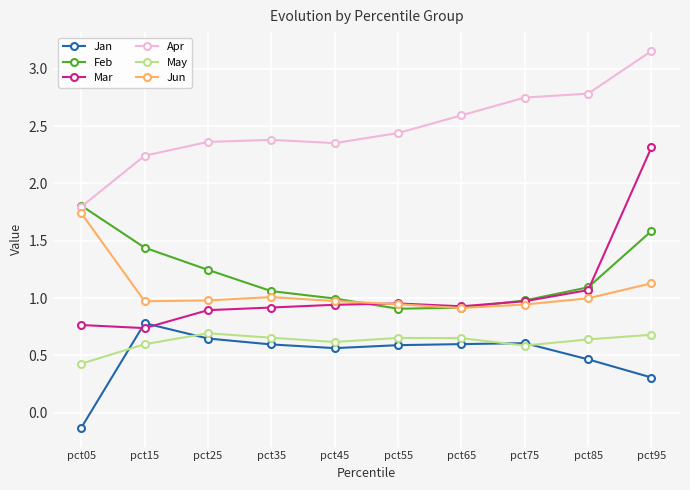

Which category has the highest value in the Feb series?

pct05